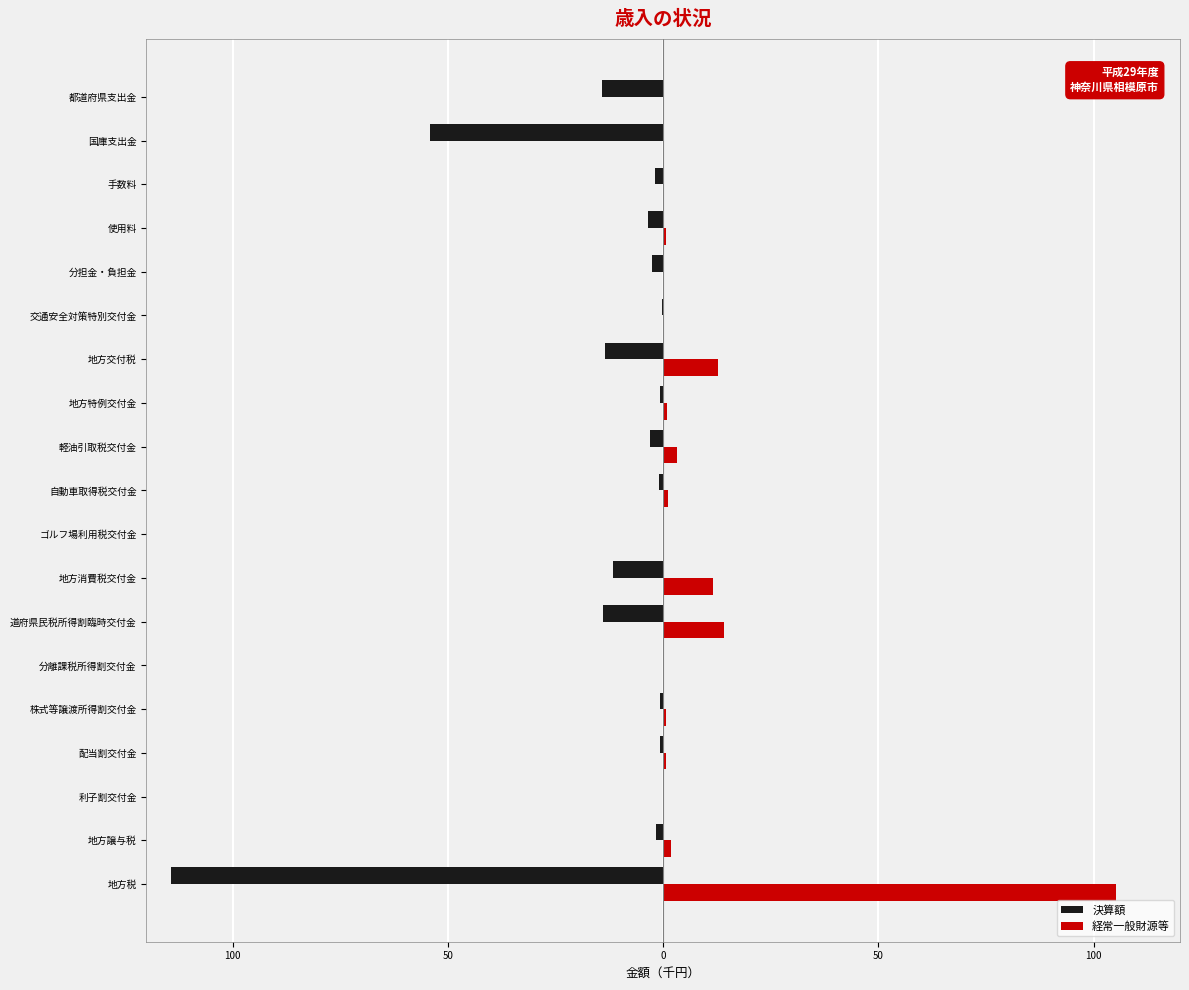

What are all the series names shown in the legend?

決算額, 経常一般財源等